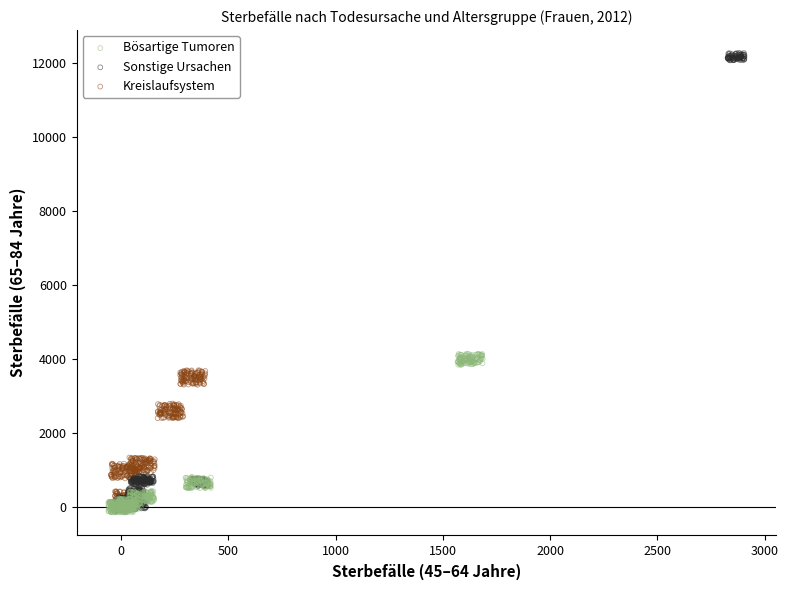

Which series reaches the maximum Y coordinate?

Sonstige Ursachen